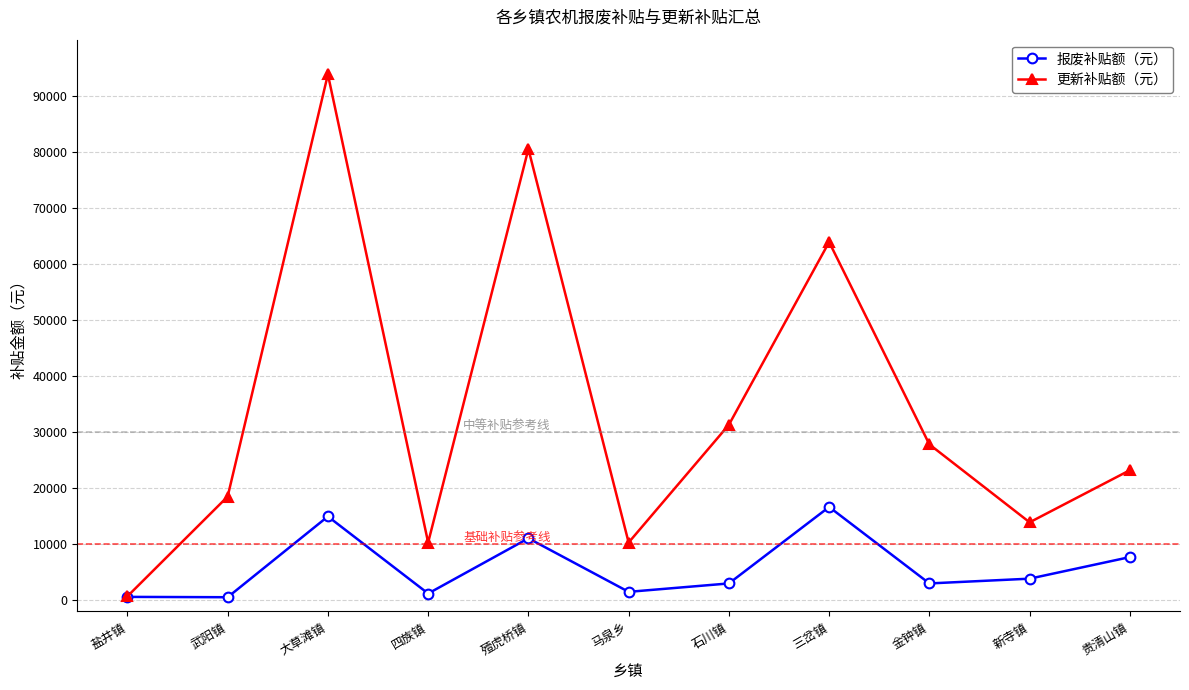

At which category does 报废补贴额（元） reach its first local peak?

大草滩镇